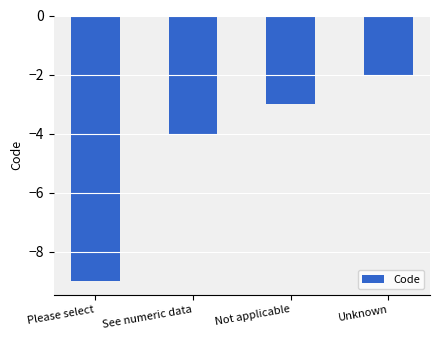

What position from the left is Please select?

1